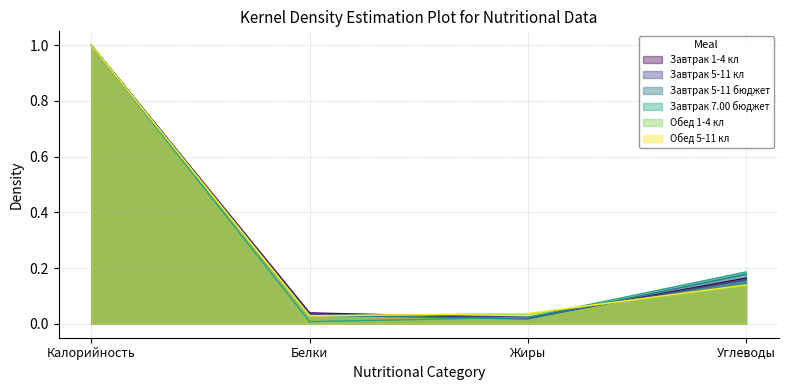

Which series changed the most between Белки and Жиры?

Завтрак 1-4 кл